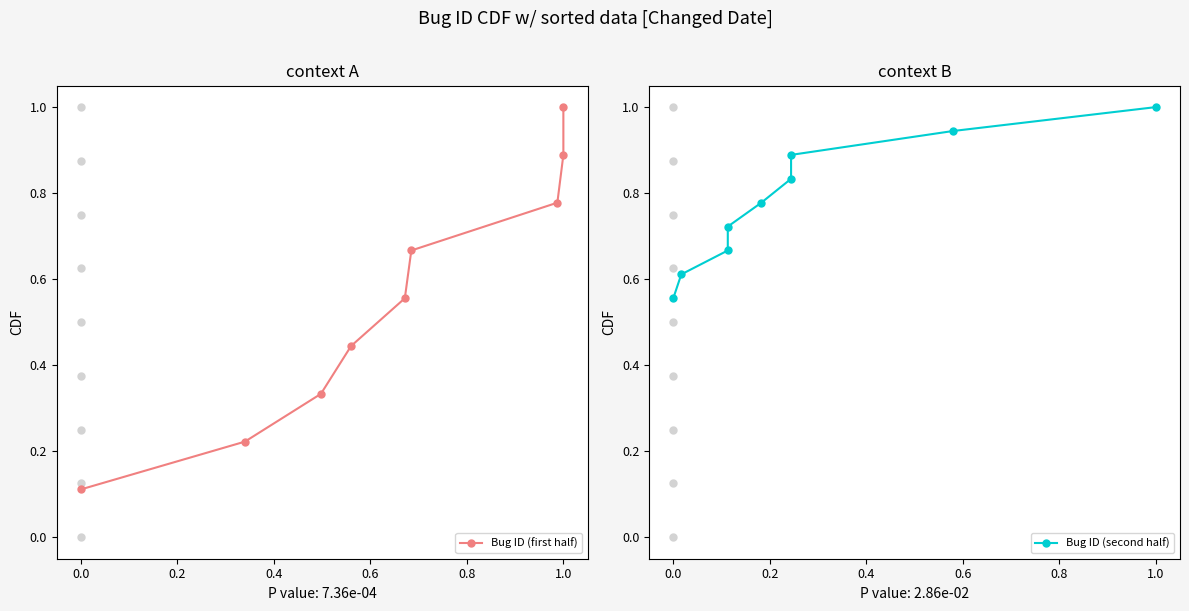

List the series in order of their peak value, highest first.

Bug ID (first half), Bug ID (second half)